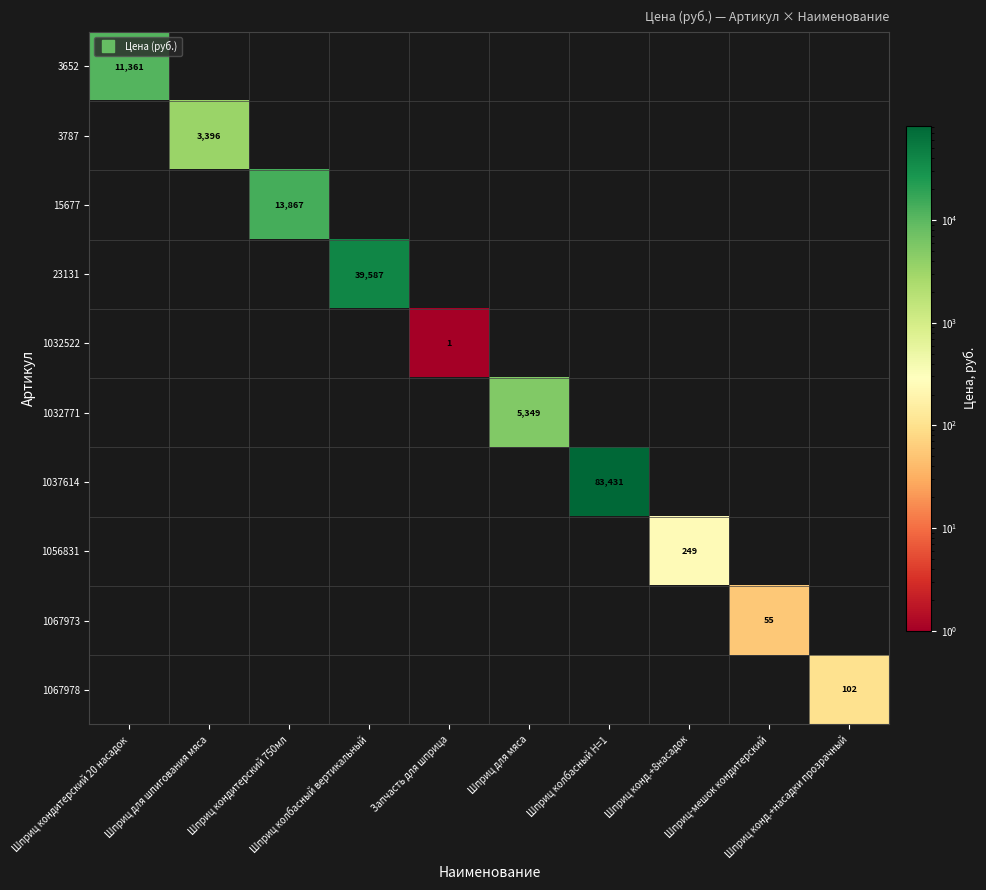

How many distinct data groups are displayed?

10